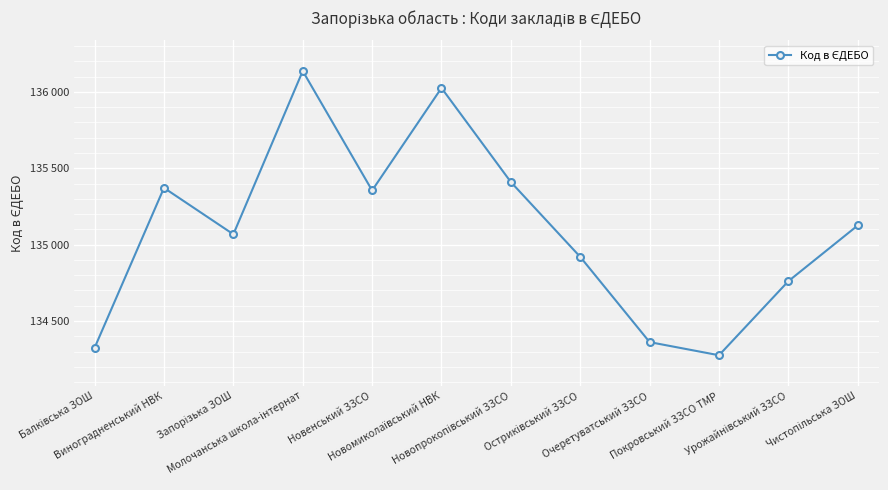

Is this an area chart (filled region under the line)?

No